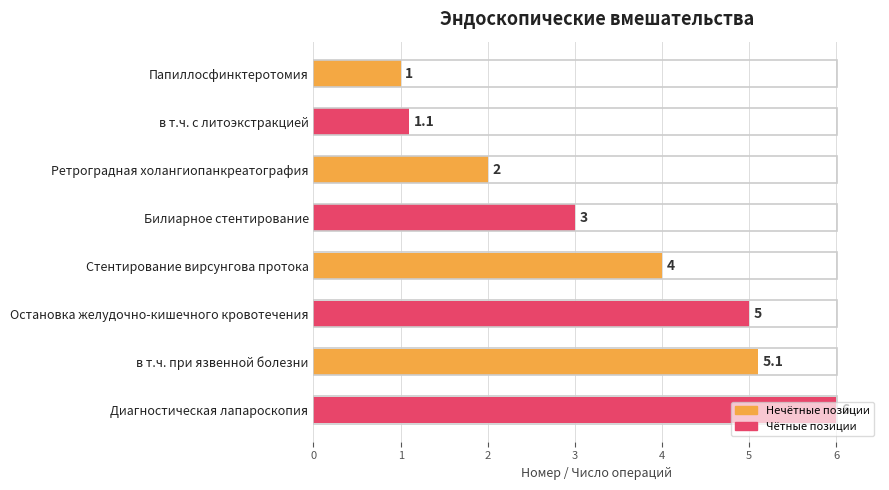

The value at Ретроградная холангиопанкреатография is 3.4. True or false?

False